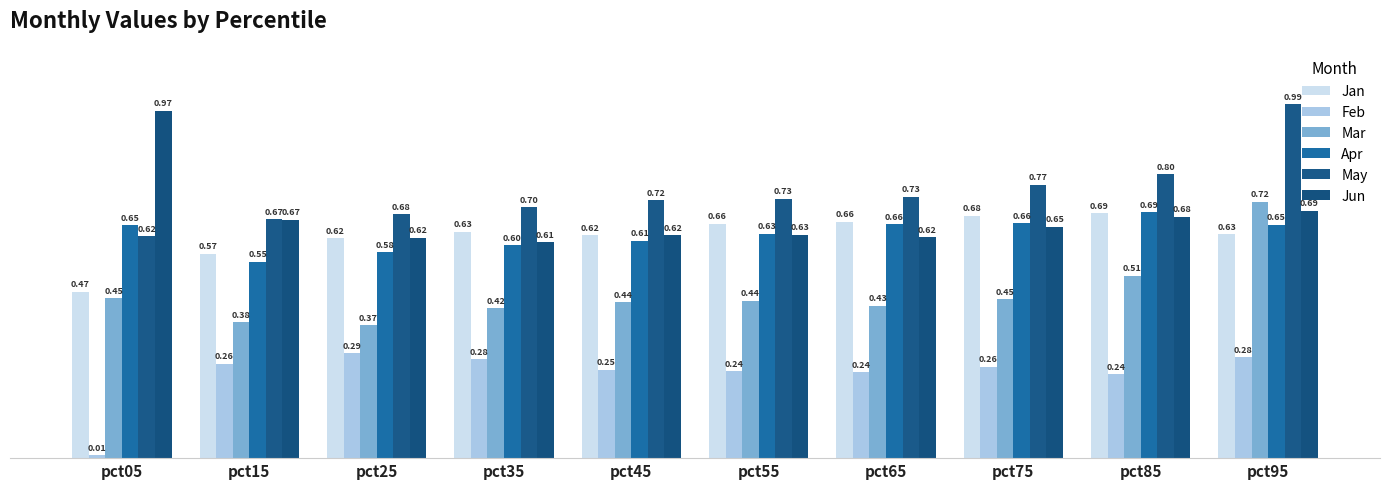

The Feb series shows 0.4 at pct85. True or false?

False